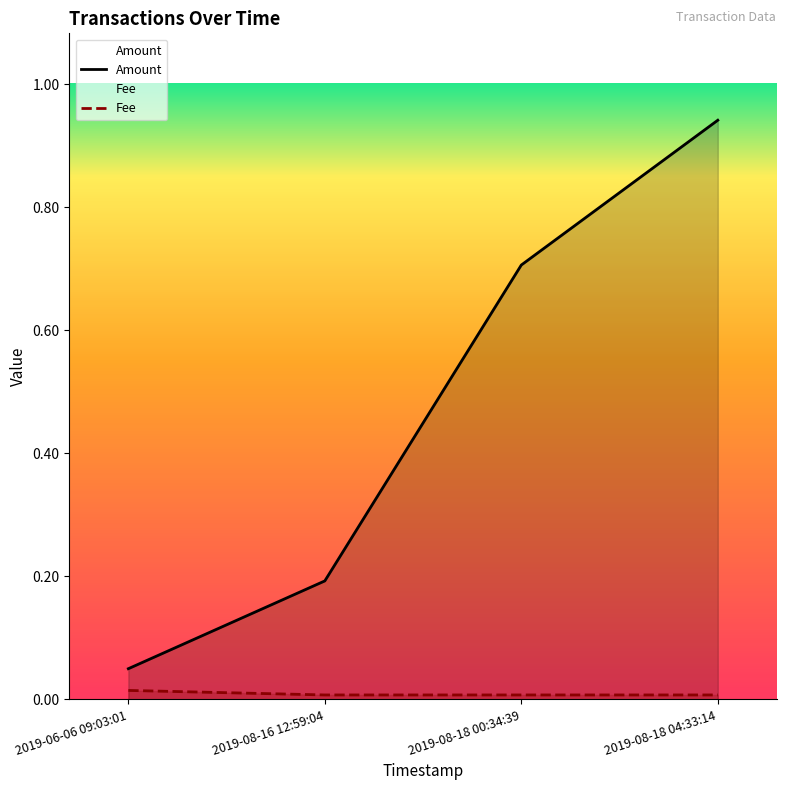

What is the maximum value shown in the chart?

0.9